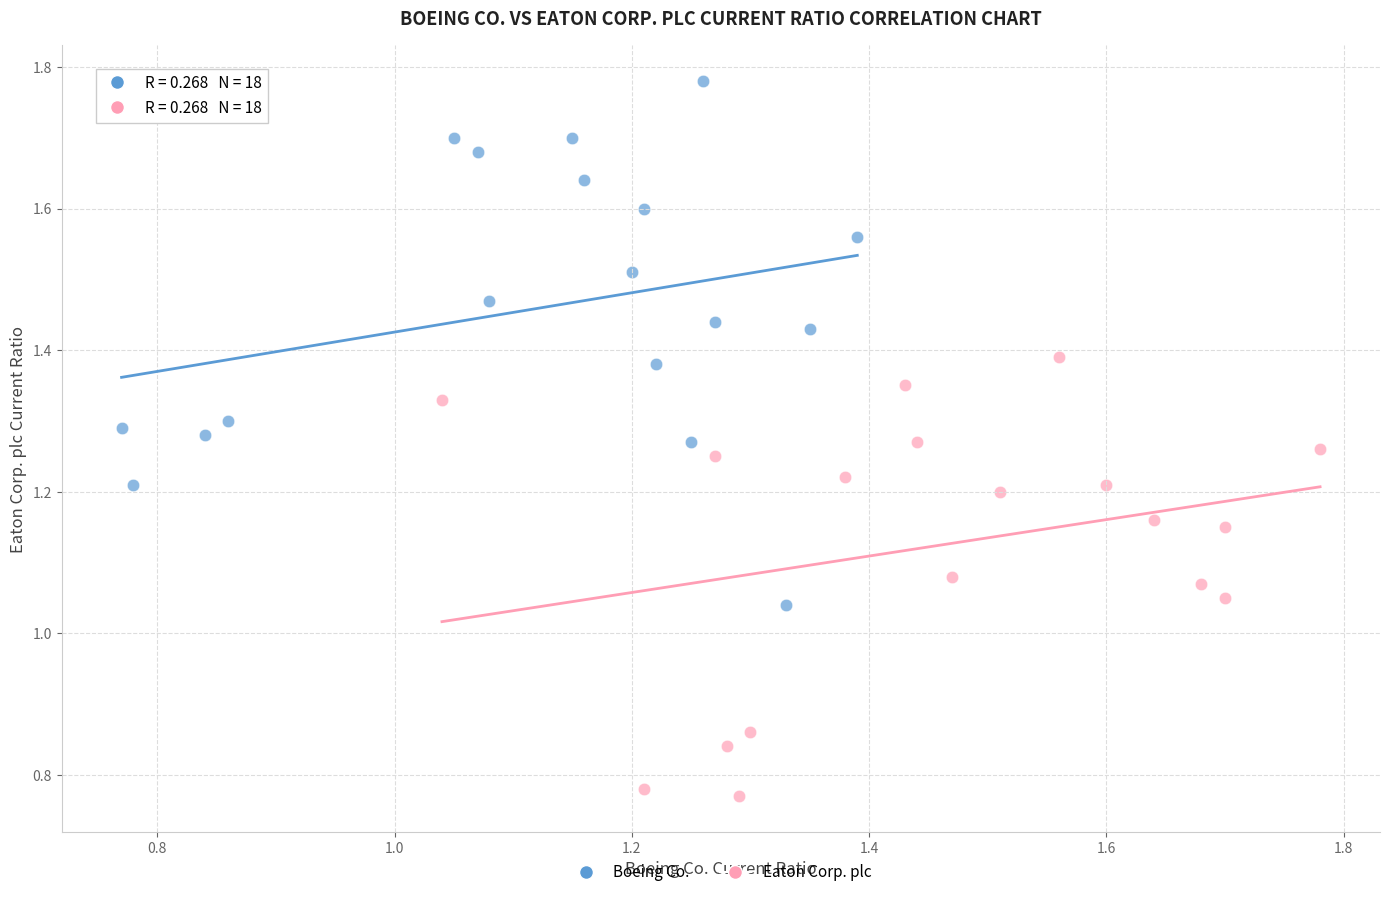

Which series reaches the minimum Y coordinate?

Eaton Corp. plc